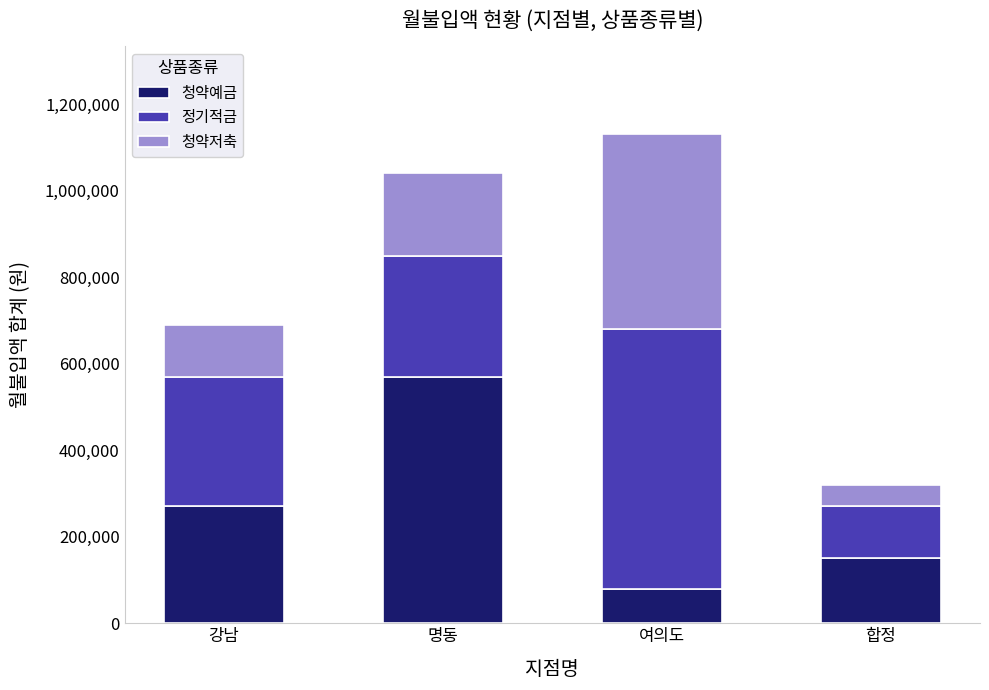

How many bars are there in total?

4